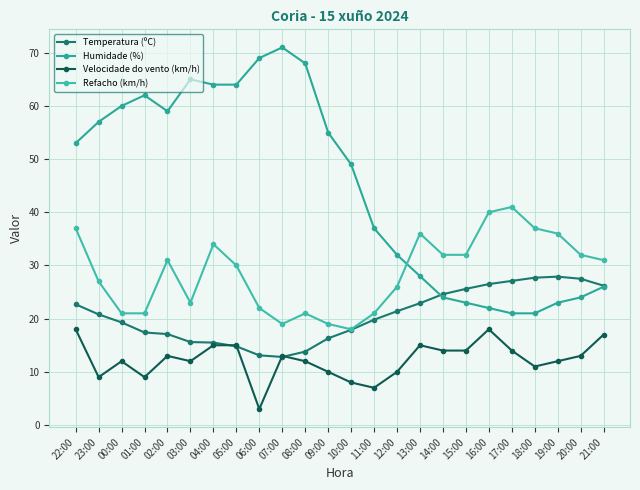

The Velocidade do vento (km/h) series shows 10.0 at 12:00. True or false?

True